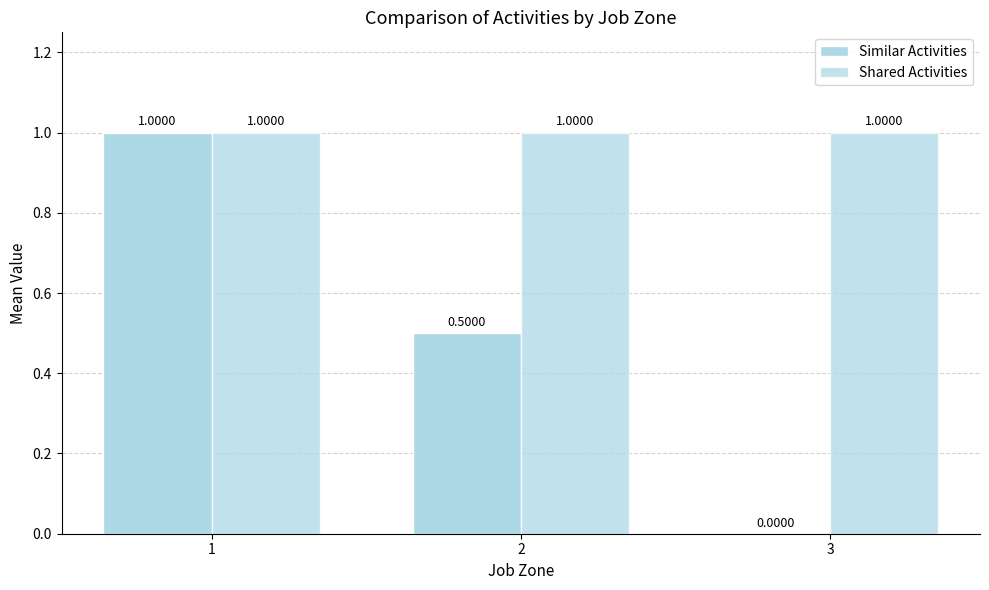

Are the bars grouped side by side (vs. stacked)?

Yes